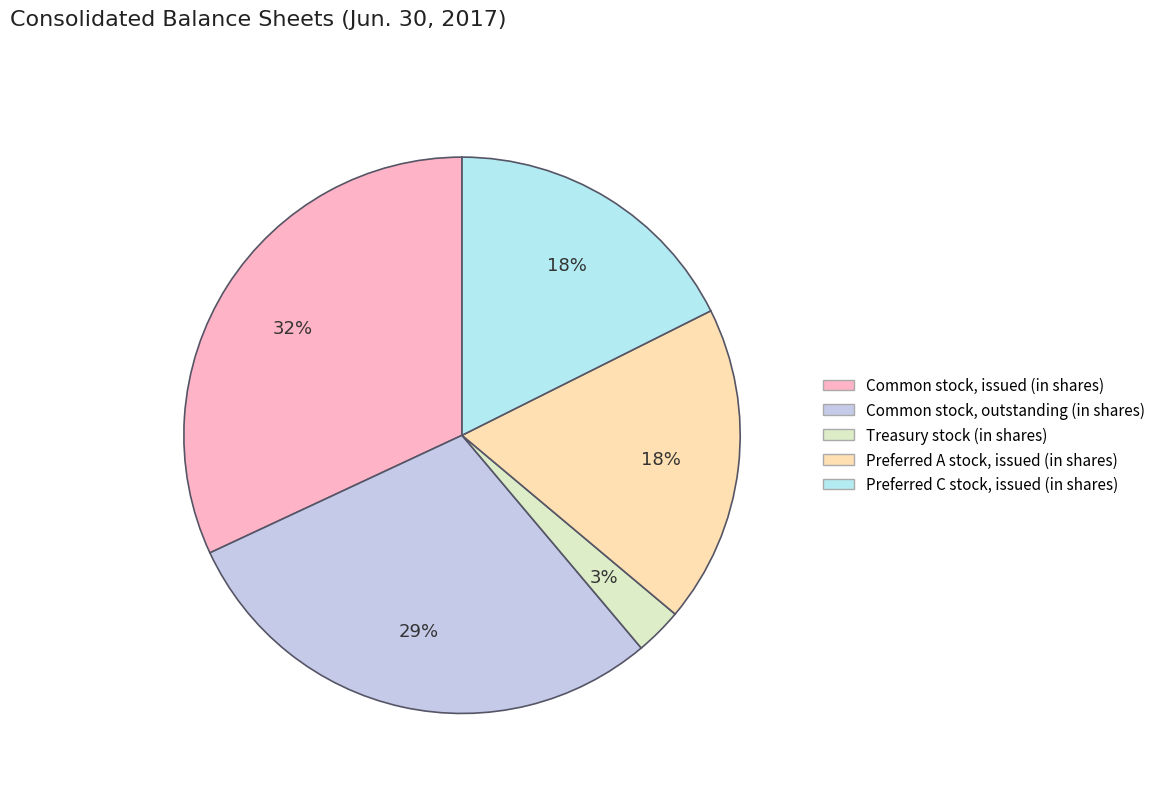

To the nearest percent, what is the difference between the largest and smallest slice percentages?

29%